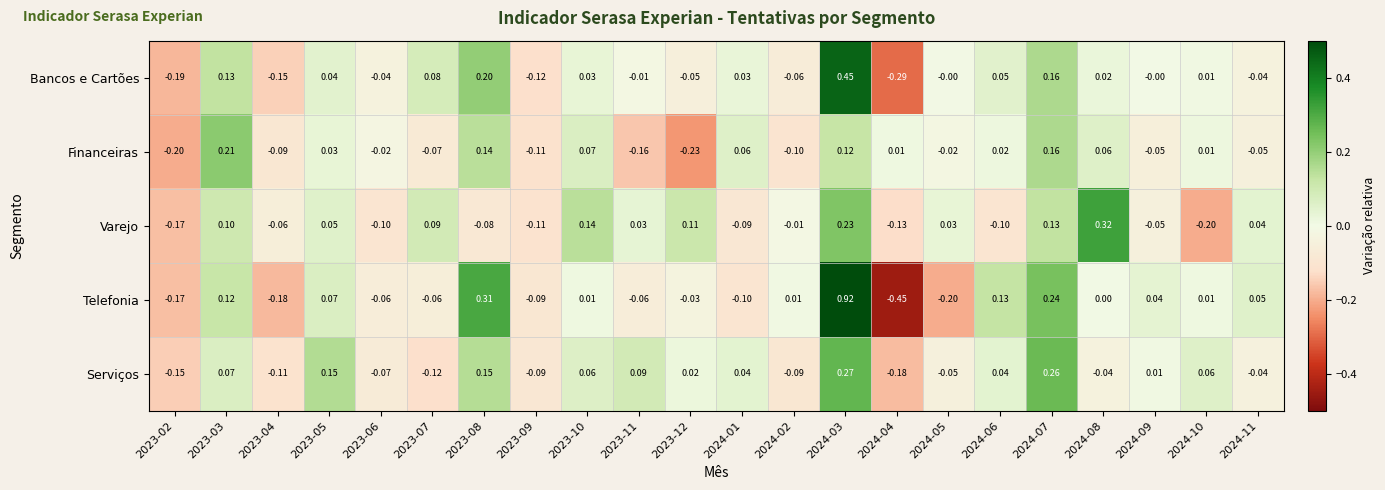

Is the value of Telefonia at 2024-07 greater than the value of Bancos e Cartões at 2023-10?

Yes